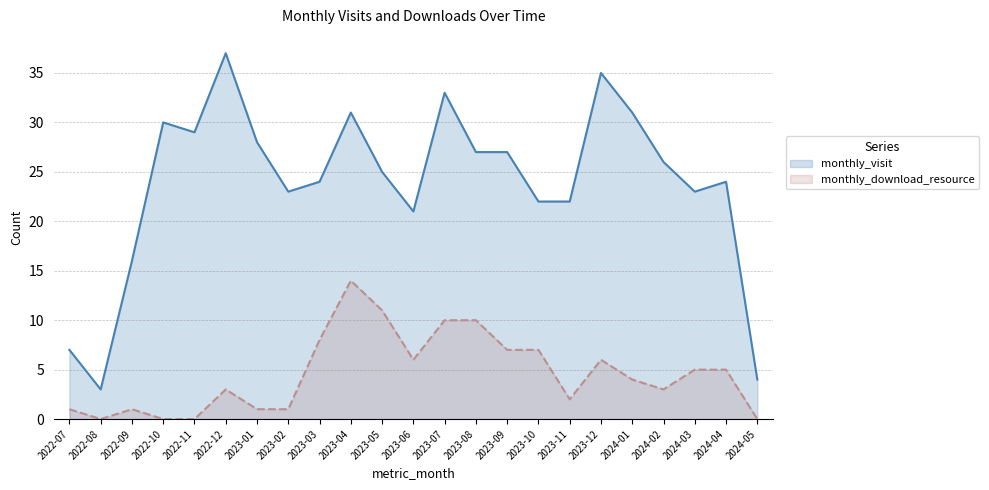

Does the chart have visible grid lines?

Yes